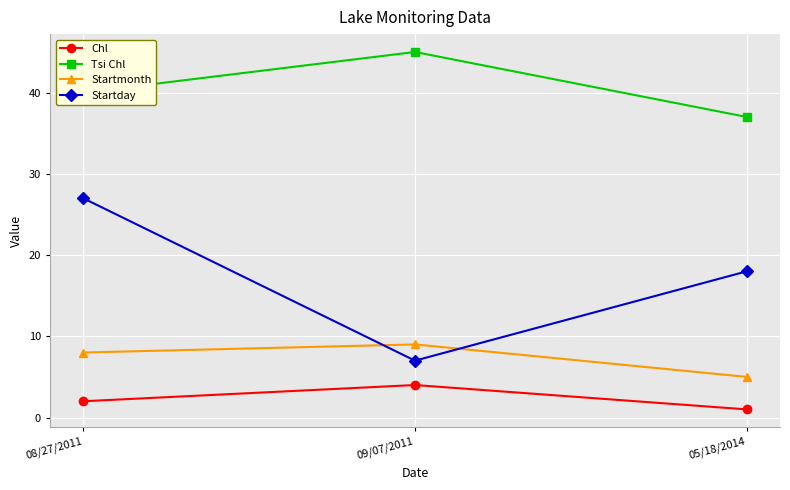

At 09/07/2011, list the series in order from largest to smallest.

Tsi Chl, Startmonth, Startday, Chl